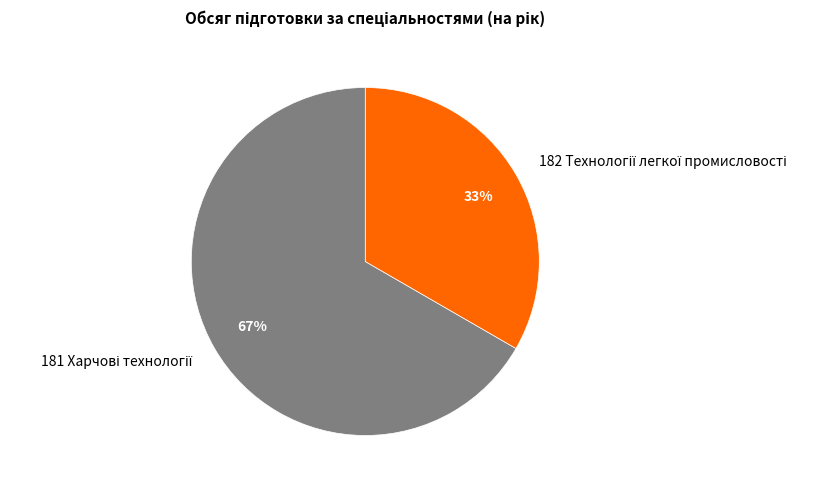

Is there any slice that represents more than half of the pie?

Yes